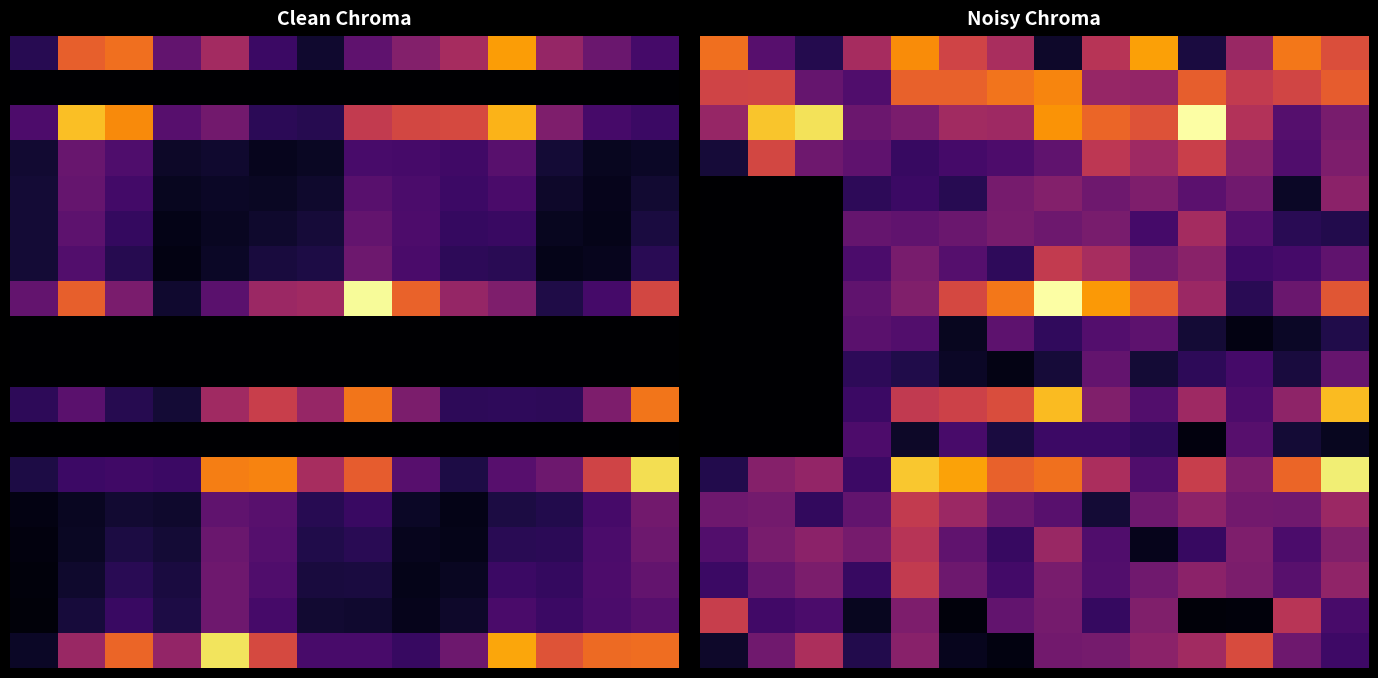

How many 0 values are between 0 and 1?

14